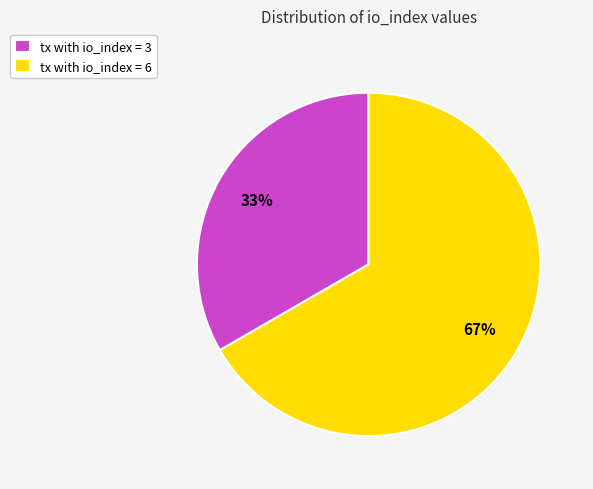

To the nearest percent, what is the average slice percentage?

50%